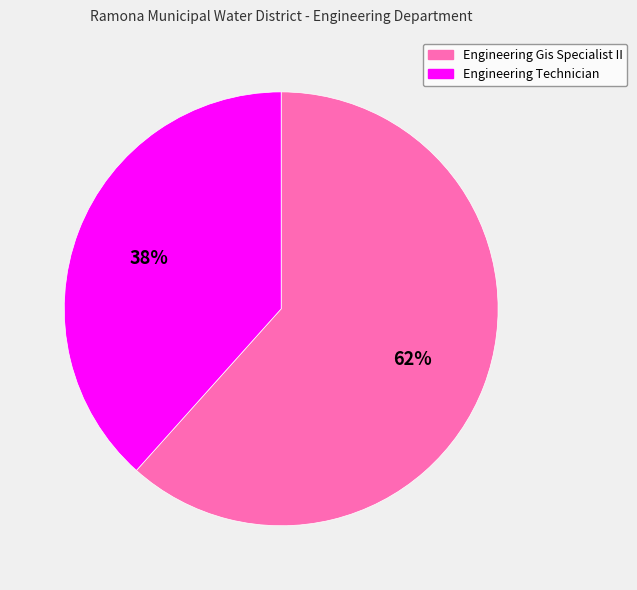

The Engineering Technician slice represents 46% of the pie. True or false?

False